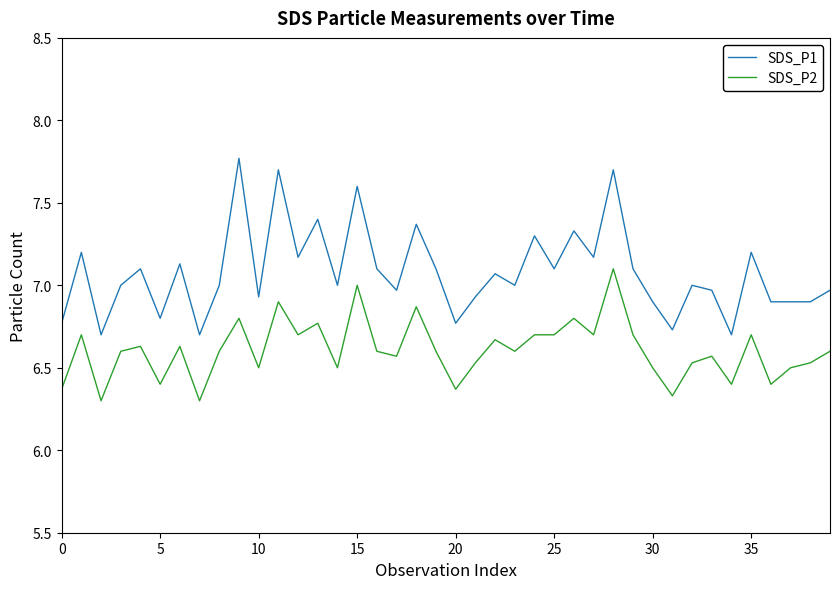

Rank the series by their maximum value, from highest to lowest.

SDS_P1, SDS_P2